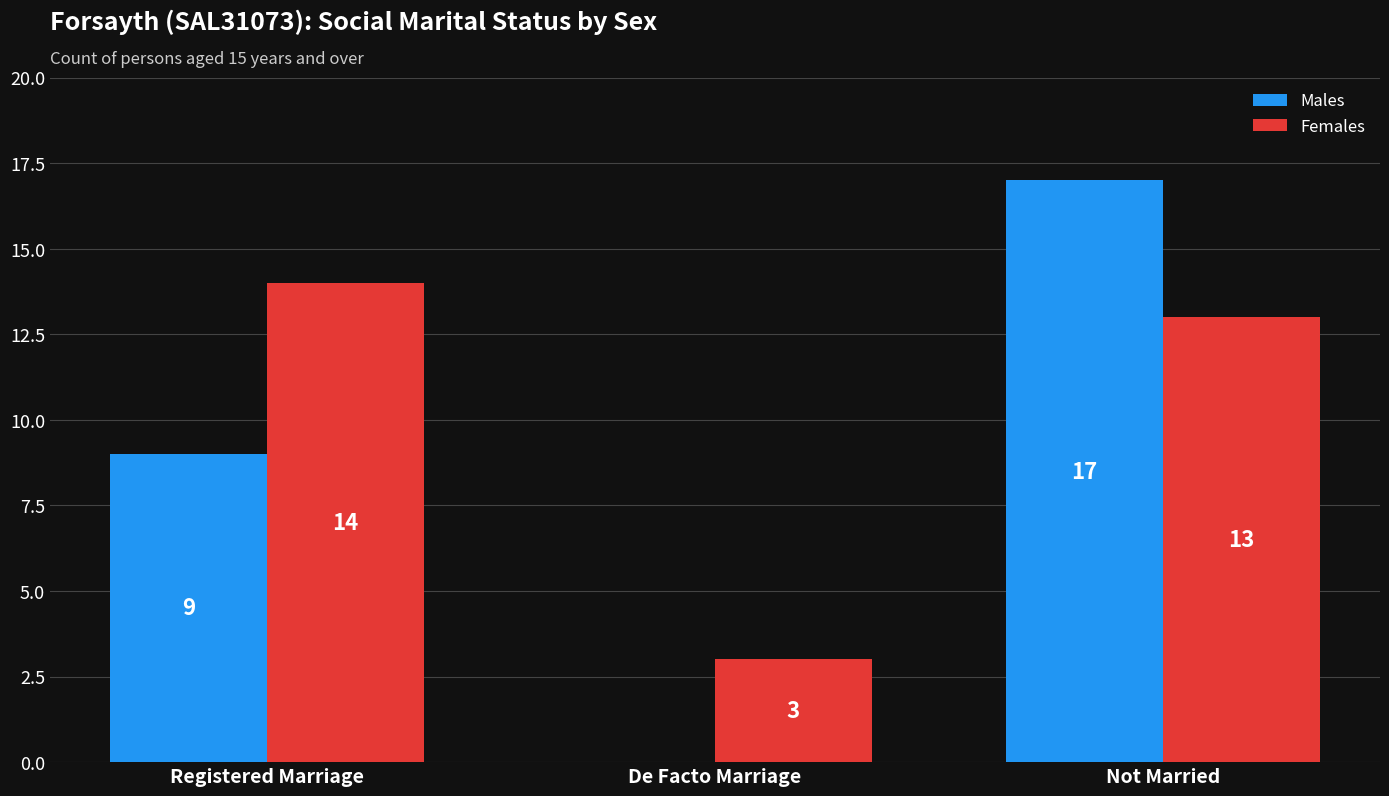

Reading right to left, transcribe all the data shown in this chart.

Males: Not Married=17	De Facto Marriage=0	Registered Marriage=9
Females: Not Married=13	De Facto Marriage=3	Registered Marriage=14